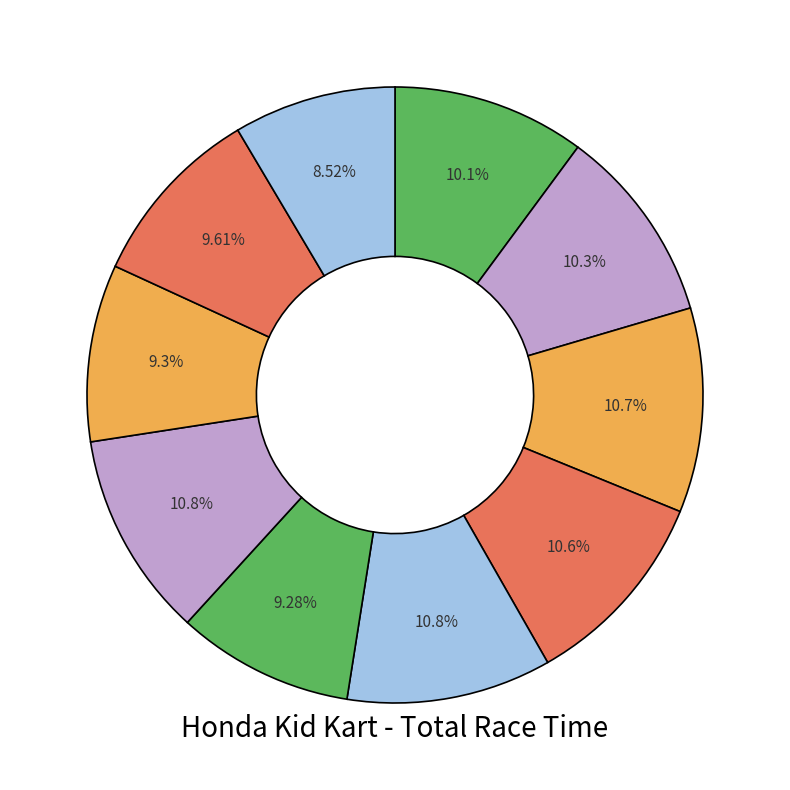

What is the smallest slice in the pie chart?

Benton Hale